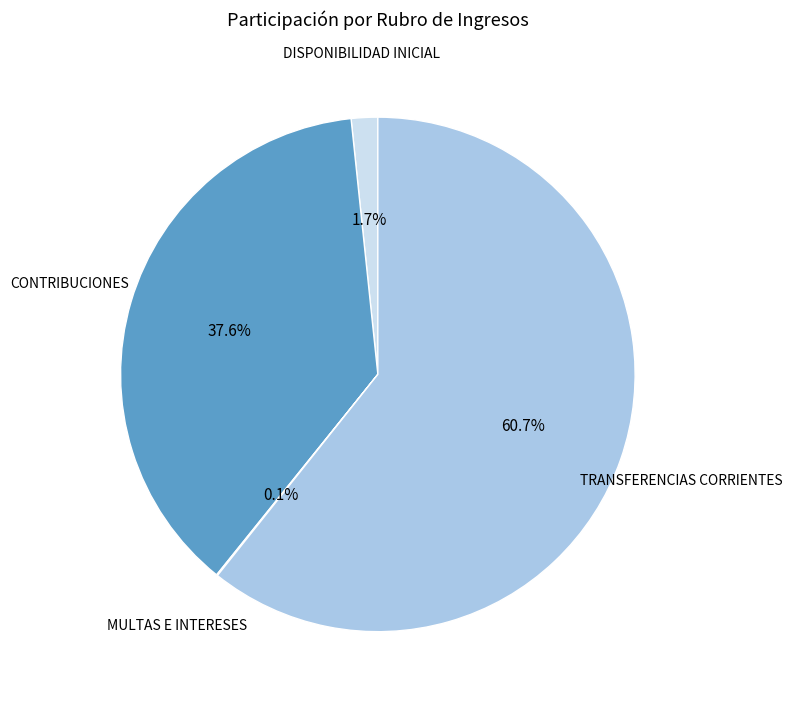

Is there a majority slice in this chart?

Yes